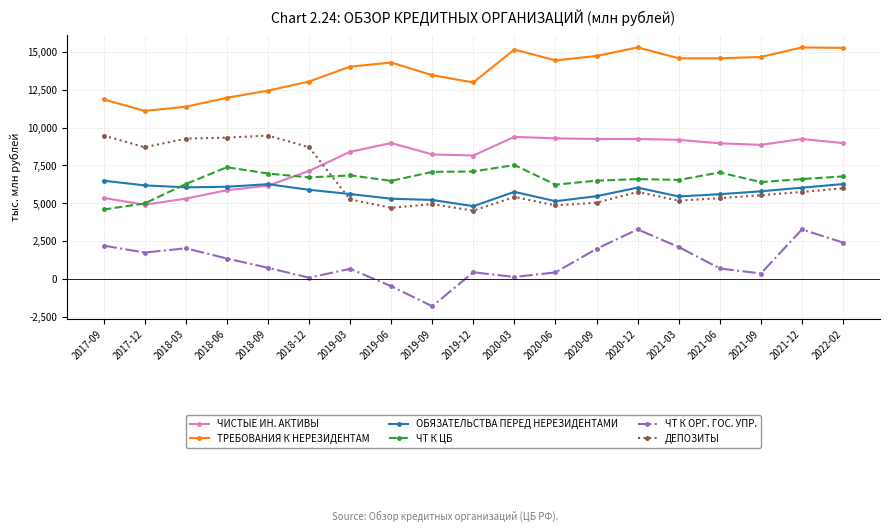

True or false: ЧИСТЫЕ ИН. АКТИВЫ has more than 1 interior local peaks.

True